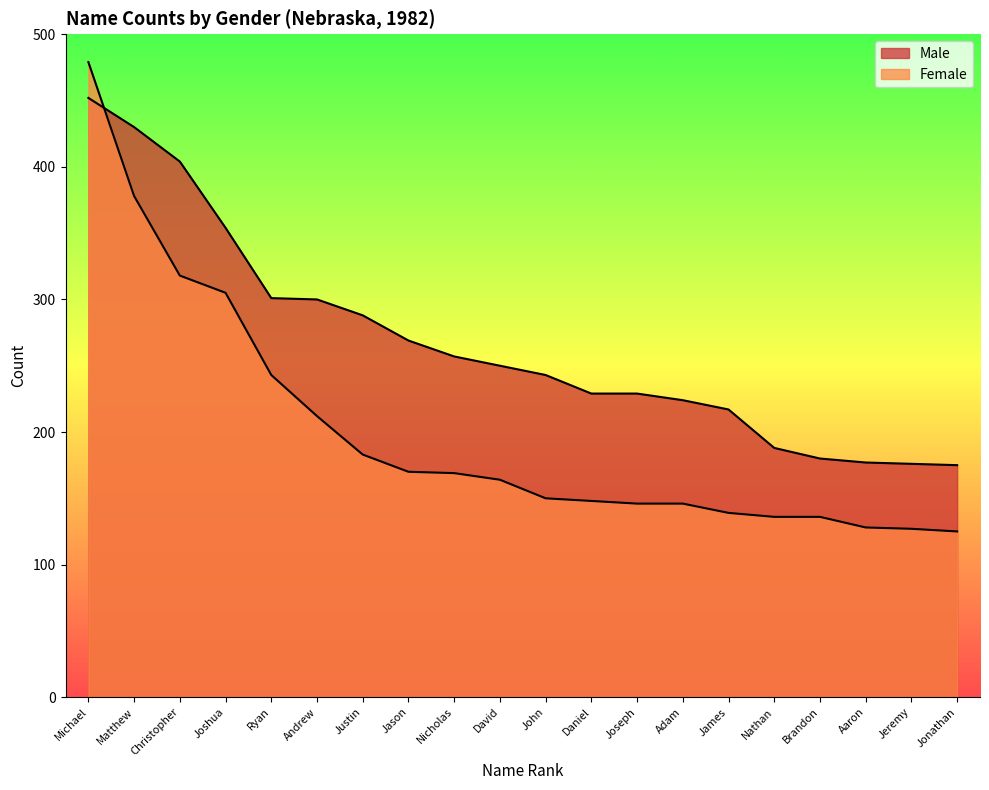

What is the difference between the maximum and second lowest values in the Female series?

352